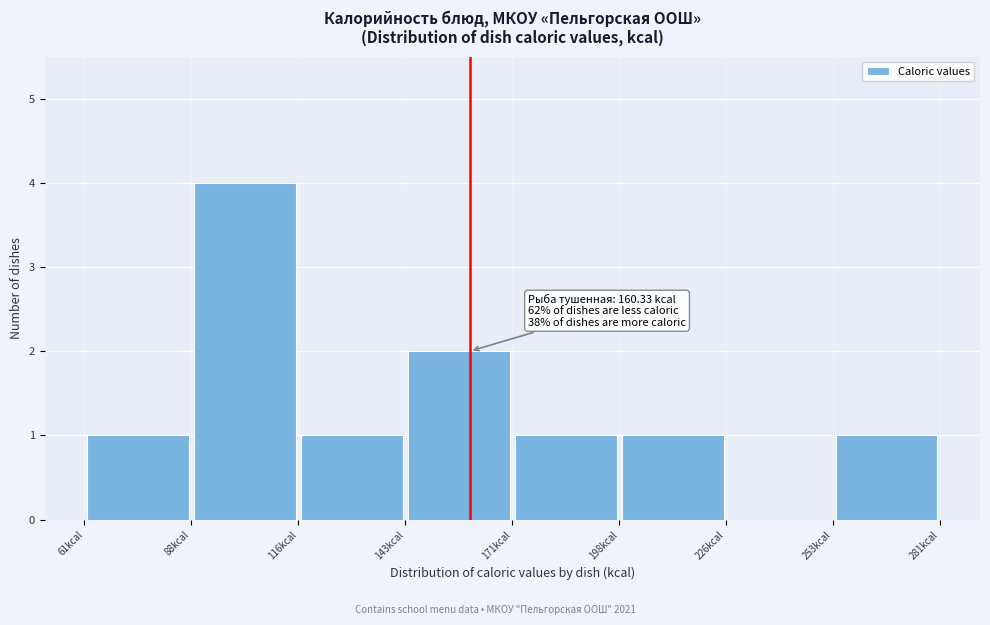

Which range on the x-axis has the tallest bar?

90 to 115